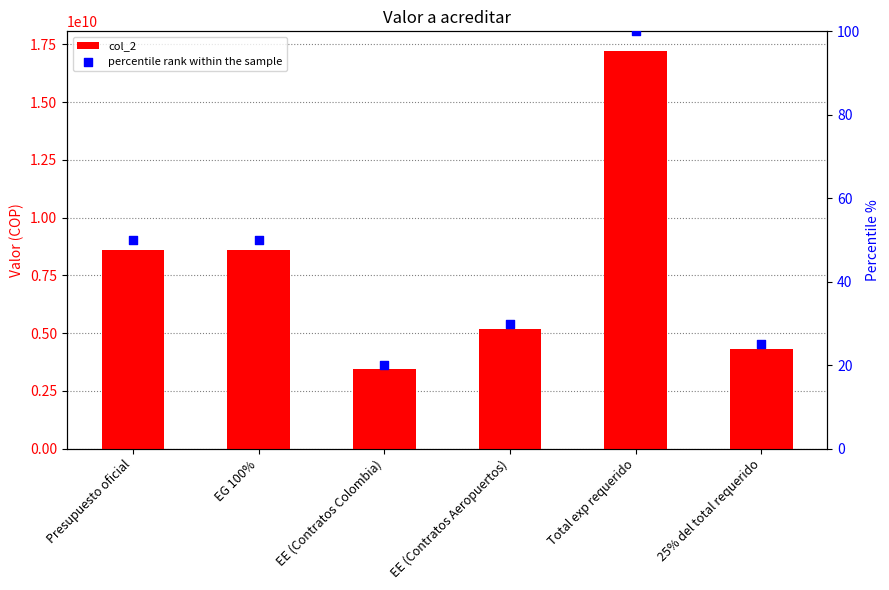

Which series has the widest spread of Y values?

col_2